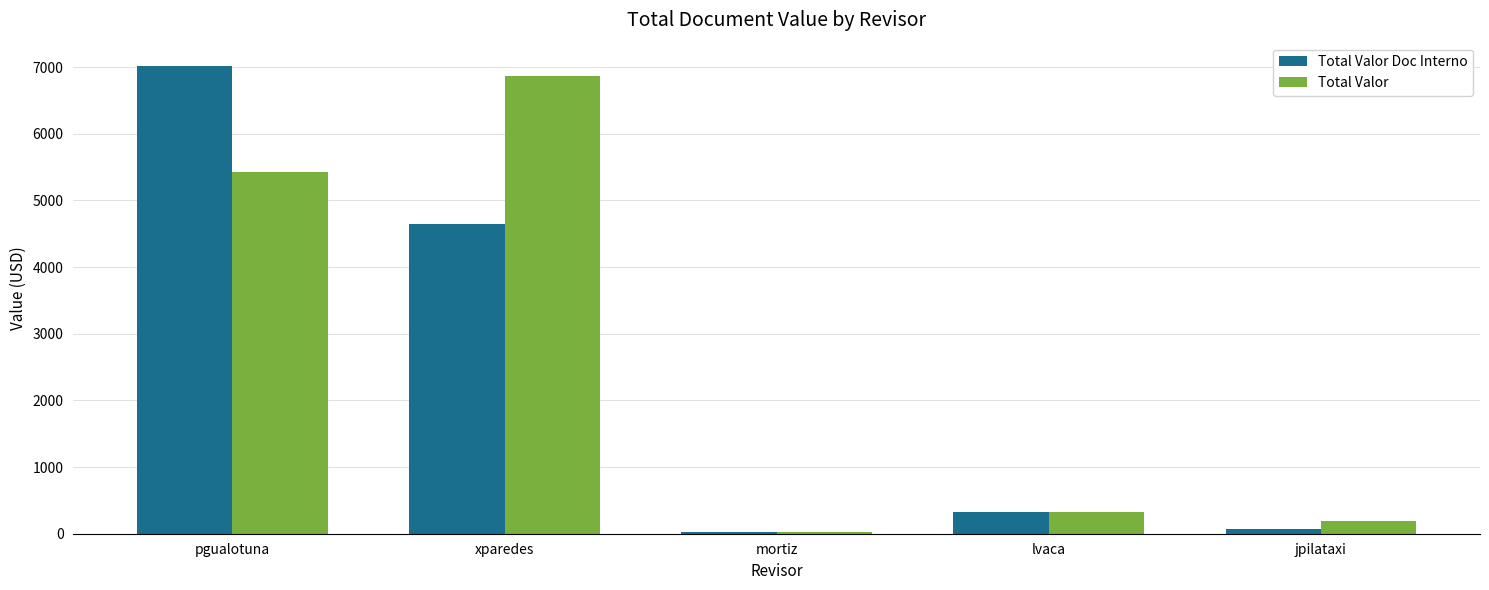

At which category does the chart reach its peak across all series?

pgualotuna